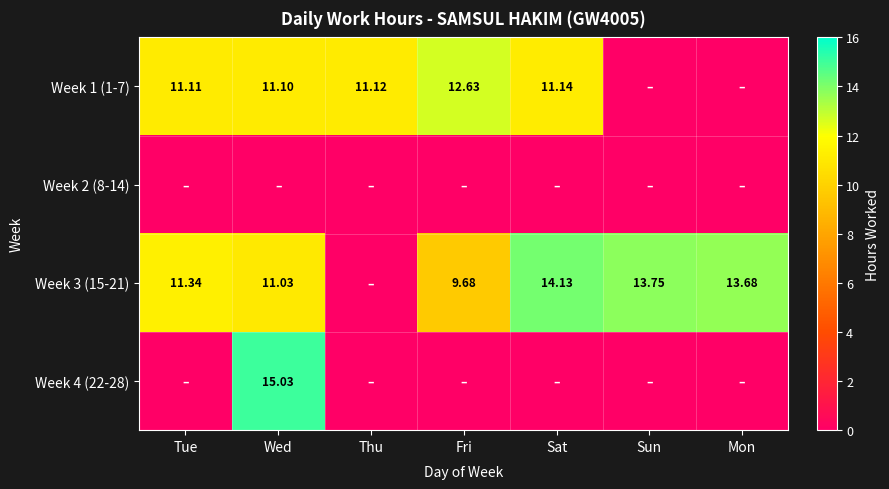

Which series has the widest spread of values?

Week 4 (22-28)